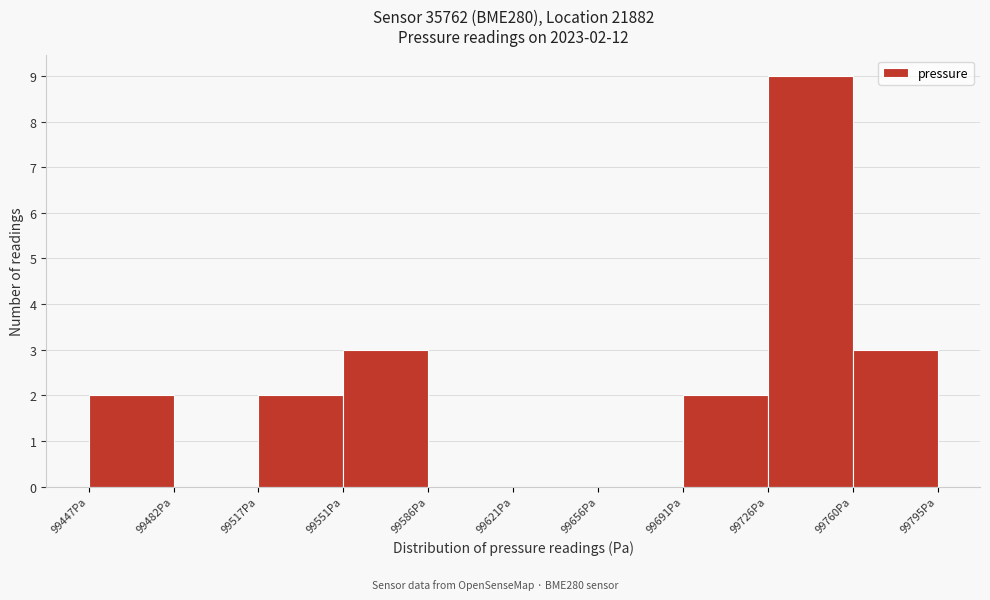

Over which range of the x-axis is the bar tallest?

99725 to 99760